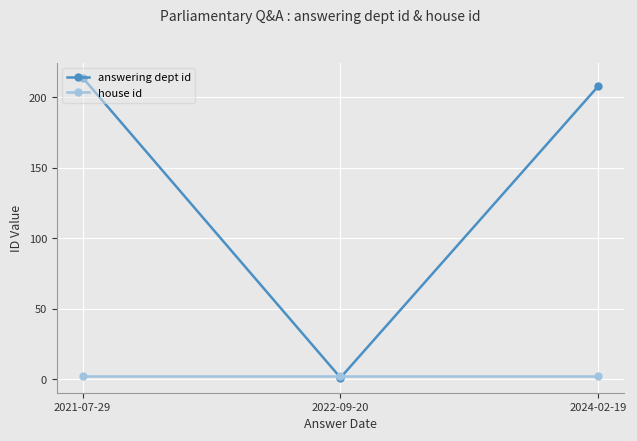

How many lines are shown in the chart?

2